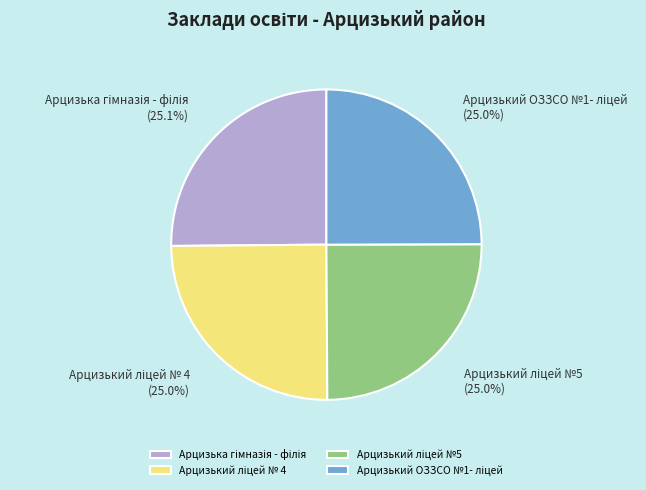

Does any single category account for the majority?

No